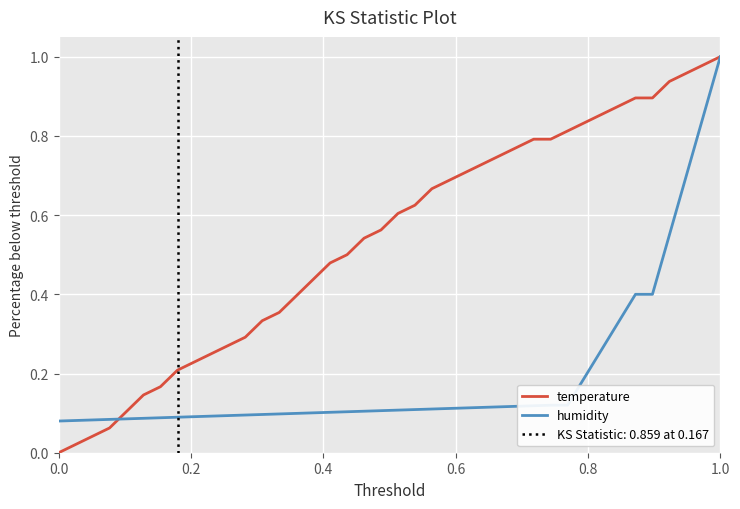

How many lines are shown in the chart?

2